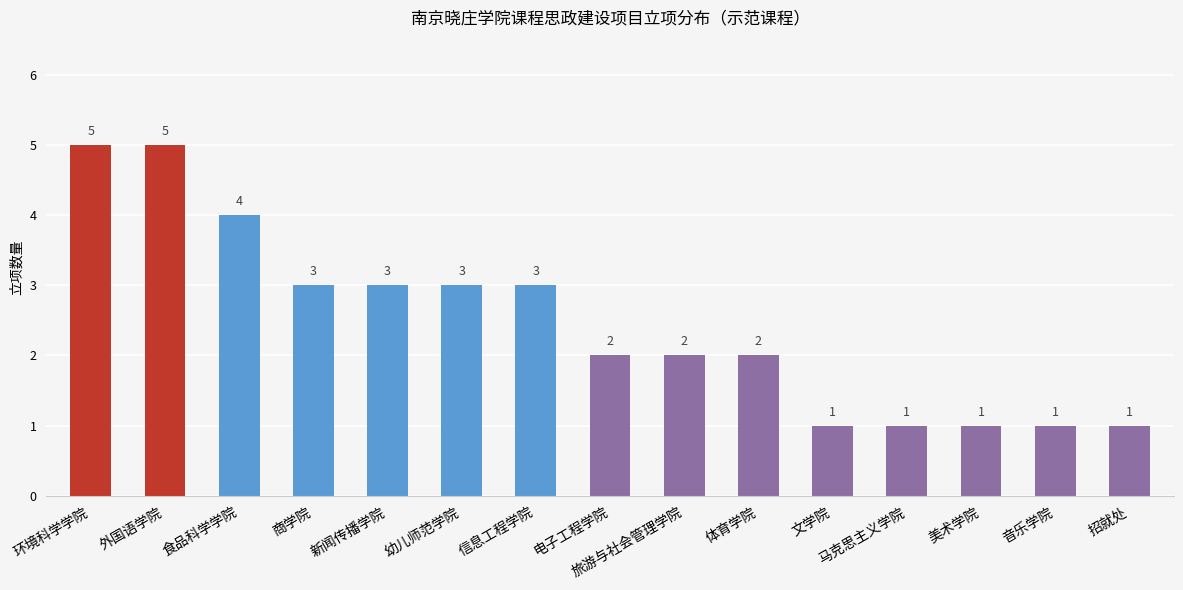

Reading right to left, what are all the values shown in this chart?

1	1	1	1	1	2	2	2	3	3	3	3	4	5	5